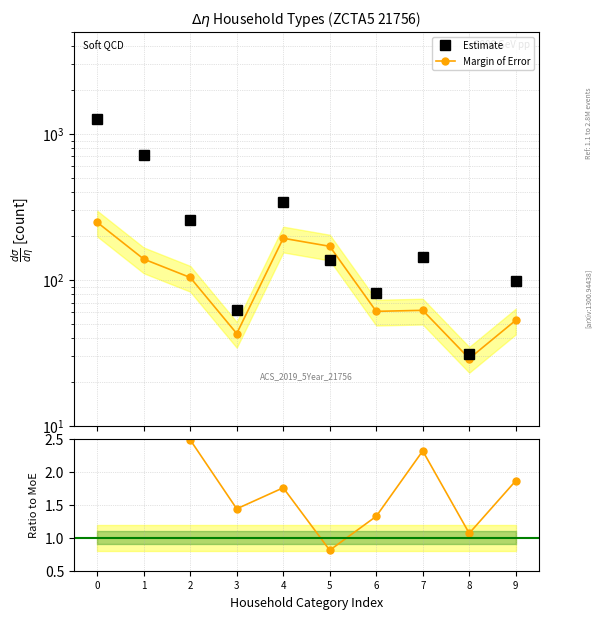

At which category does Estimate reach its first local valley?

3